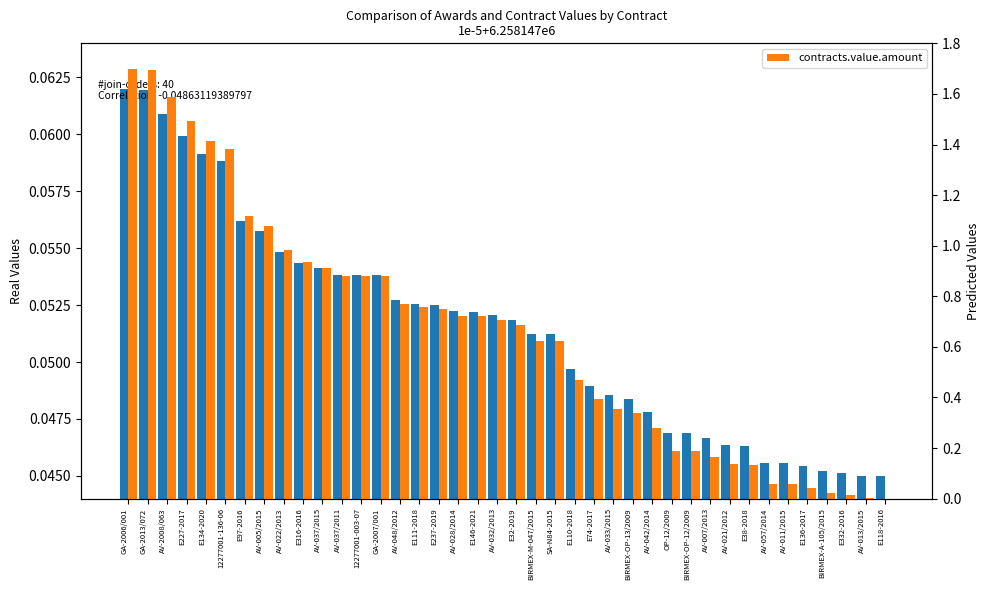

Which has a higher value, 12277001-003-07 or E316-2016?

E316-2016